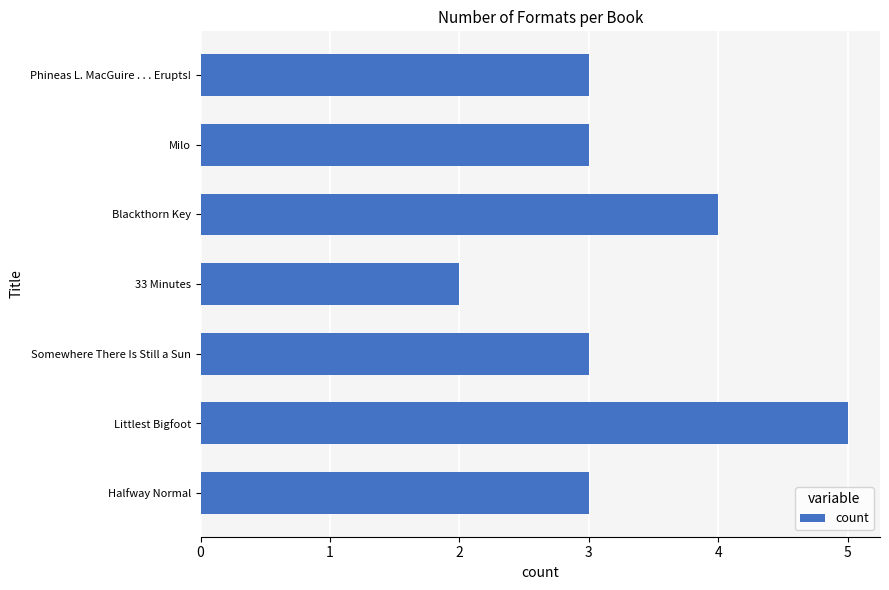

The value at Littlest Bigfoot is 3. True or false?

False